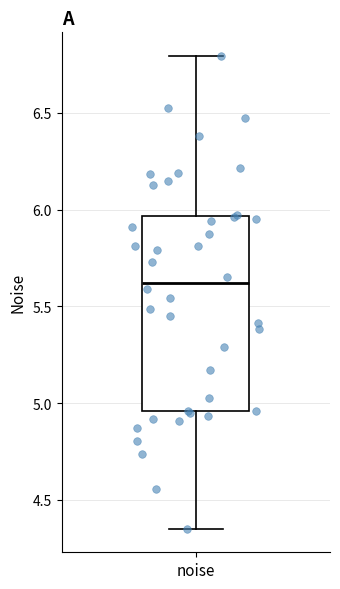

Transcribe this box plot: give where the median line is, the range the box spans, and where the two whiskers end, as read against the y-axis. The values are not printed on the chart, so give them approximately, as read against the axis.

median 5.60, box 4.95 to 5.95, whiskers 4.35 to 6.80